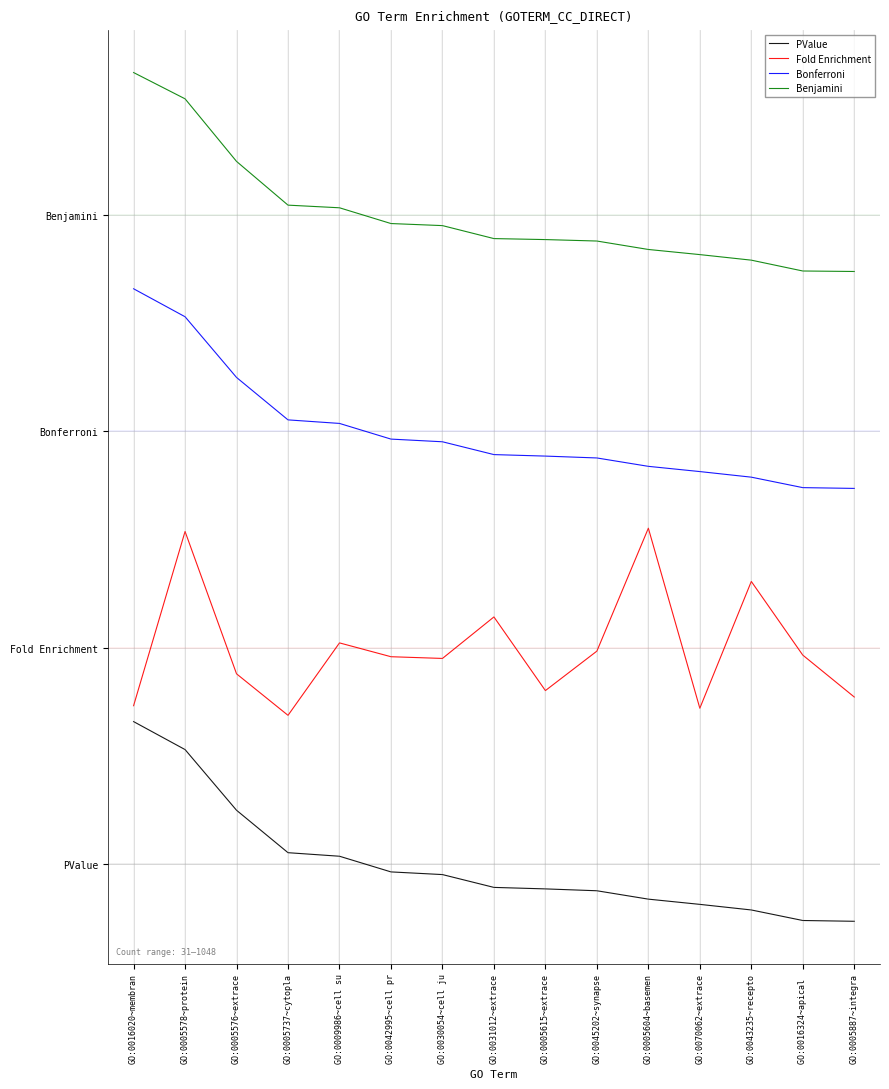

At which category is the sum across all series the highest?

GO:0005578~protein